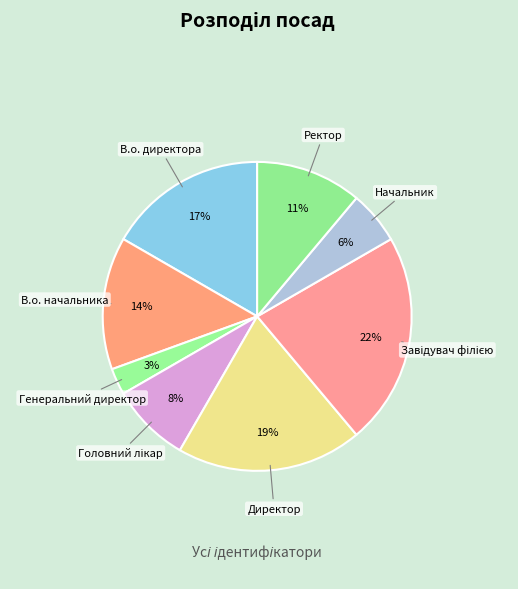

Which category has the smallest portion of the pie?

Генеральний директор